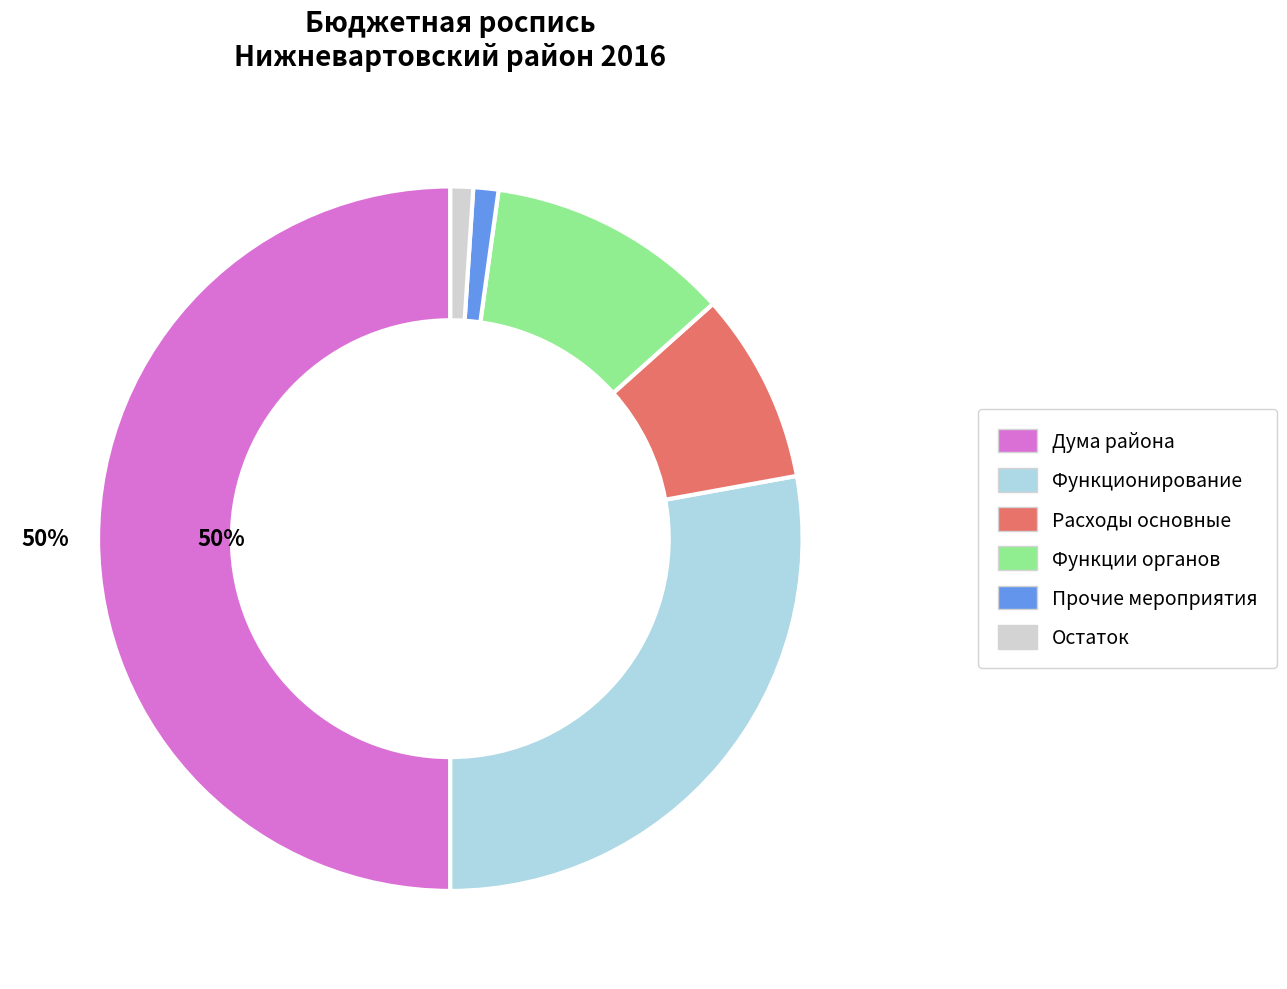

How many slices are in this pie chart?

6